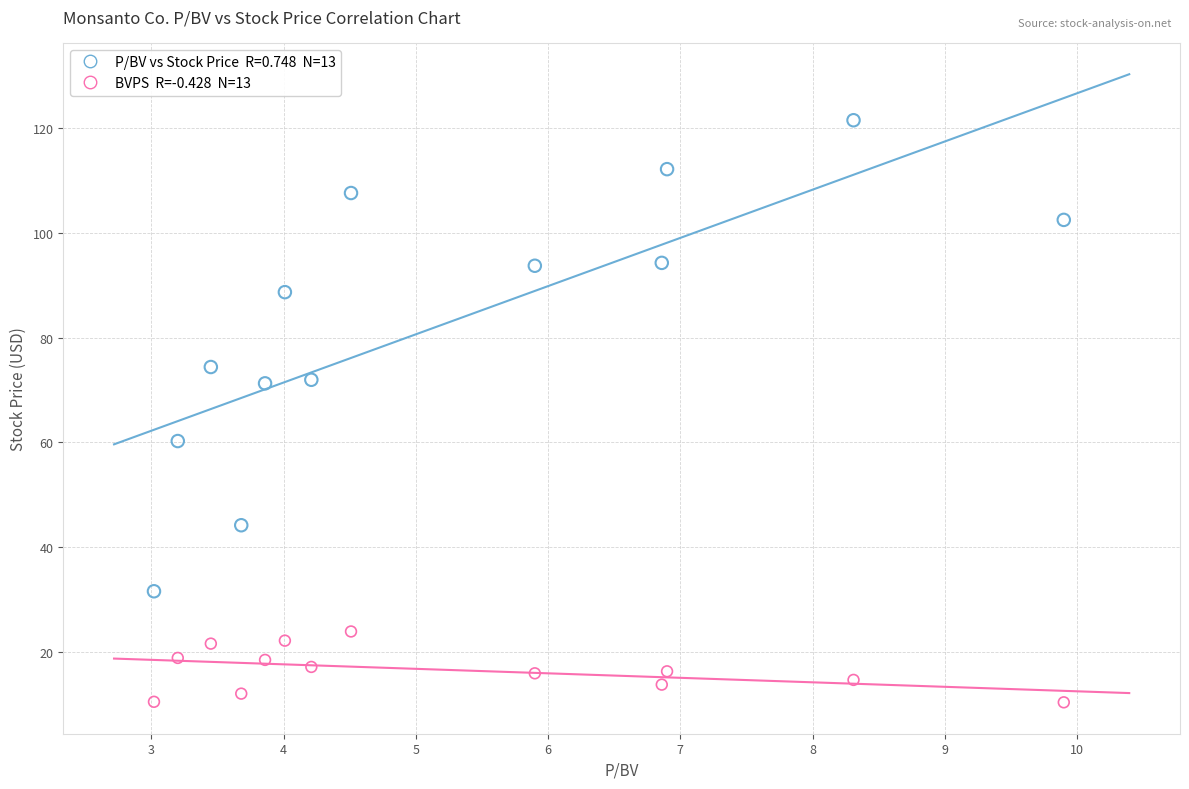

Across all data points, what is the range of Y values (max minus min)?

111.2